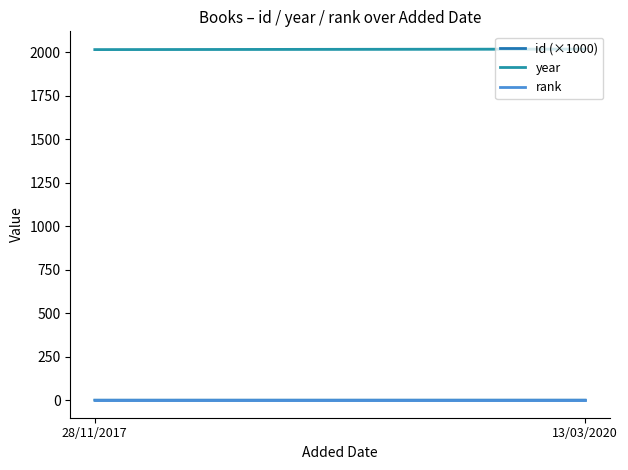

Between 28/11/2017 and 13/03/2020, which is larger?

13/03/2020